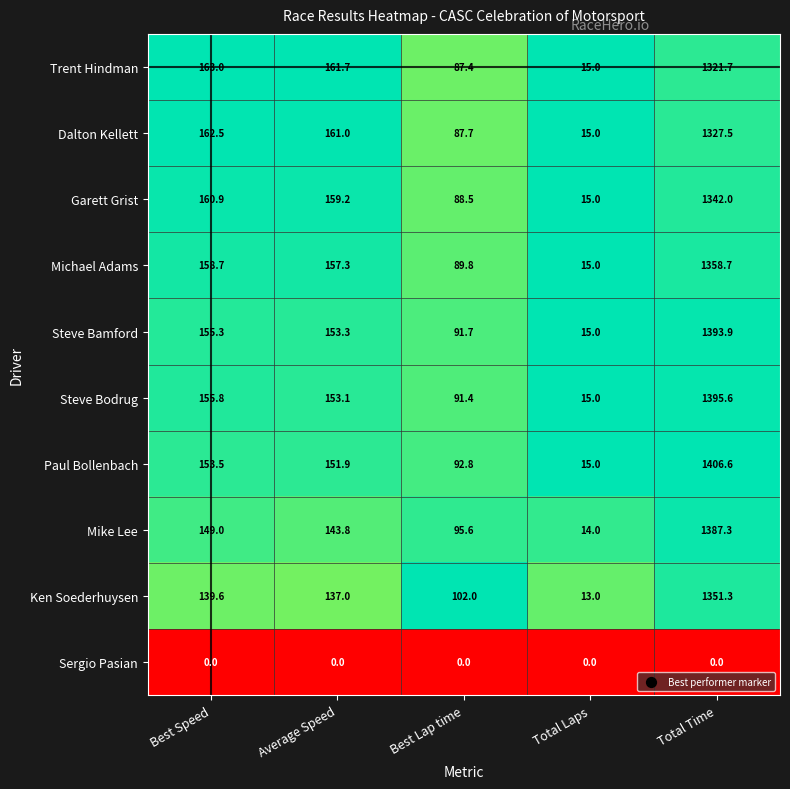

What is the average value of the Steve Bamford series?

361.8